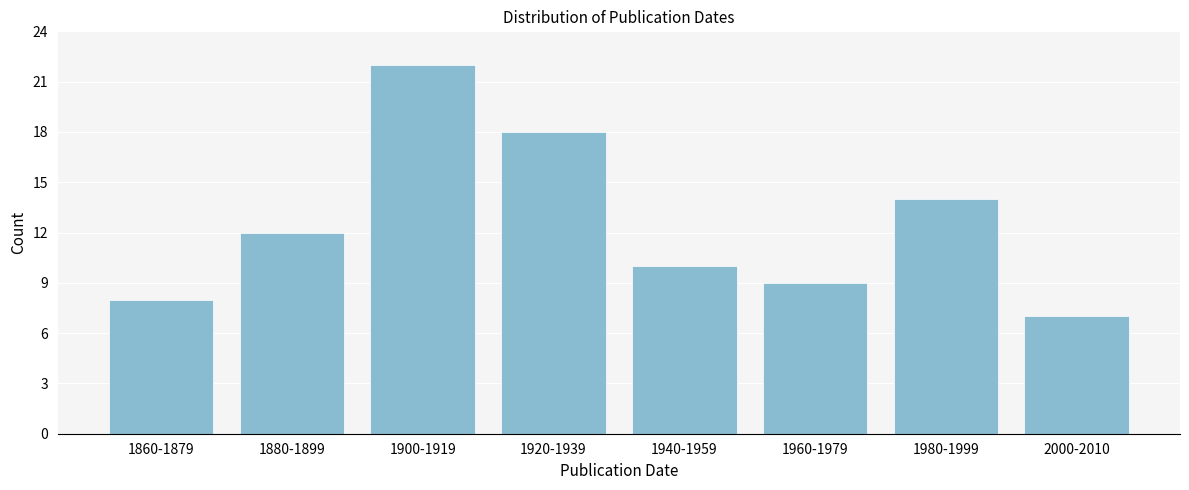

Reading right to left, extract all data points from this chart.

2000-2010=7	1980-1999=14	1960-1979=9	1940-1959=10	1920-1939=18	1900-1919=22	1880-1899=12	1860-1879=8